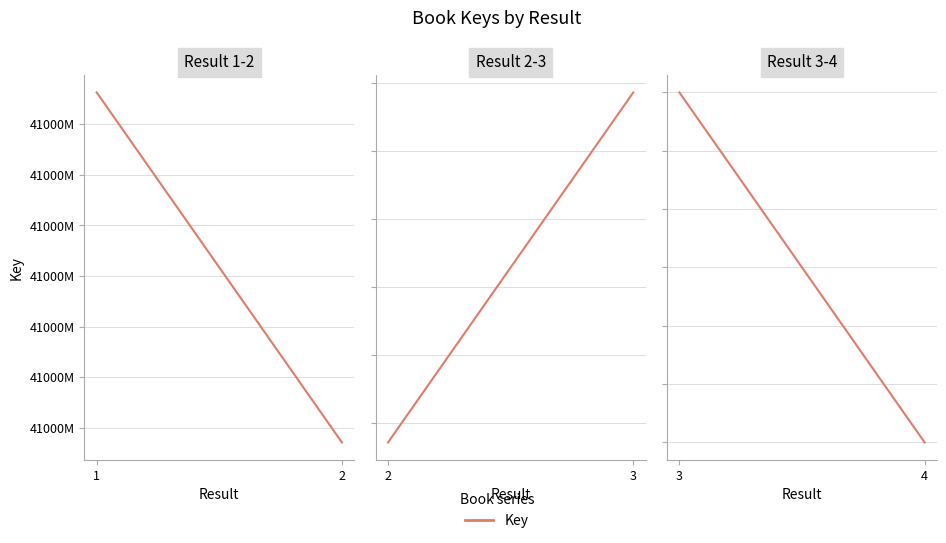

The value at 3 is 193620048. True or false?

False